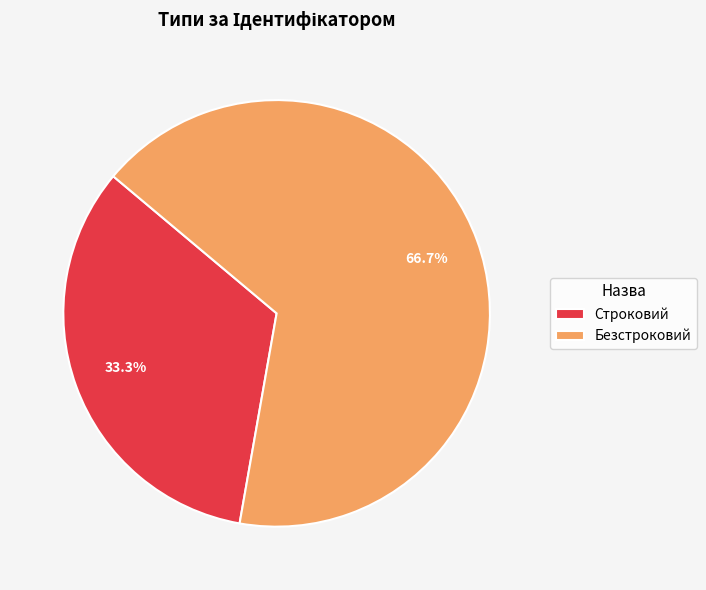

Is the sum of Строковий and Безстроковий greater than half?

Yes